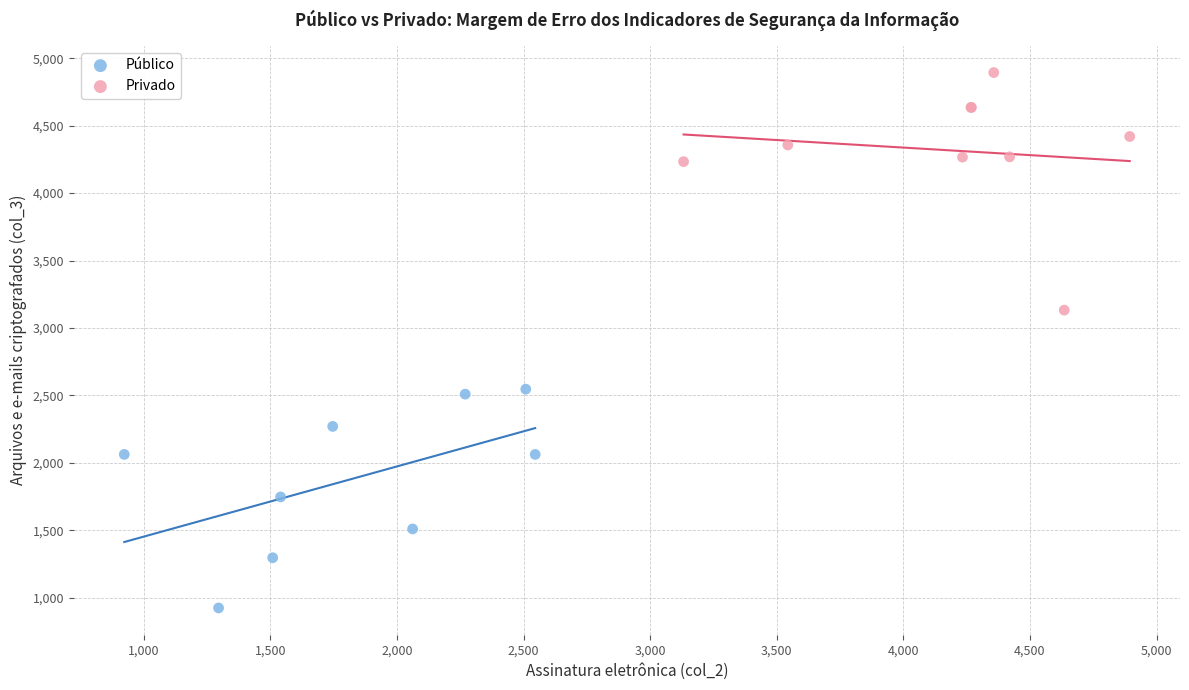

Which series contains the lowest Y value?

Público